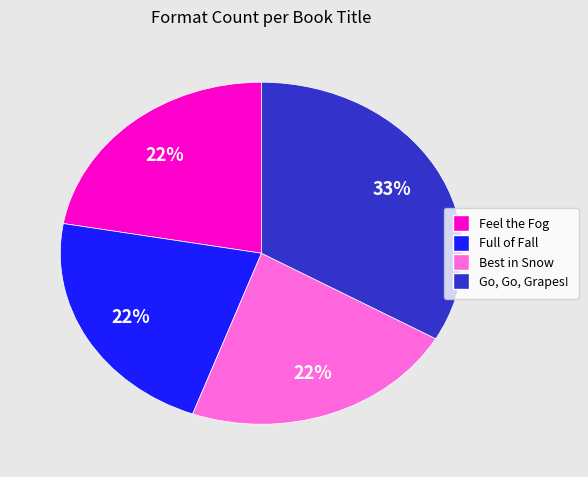

What is the ratio of the value at Best in Snow to the value at Feel the Fog?

1.0